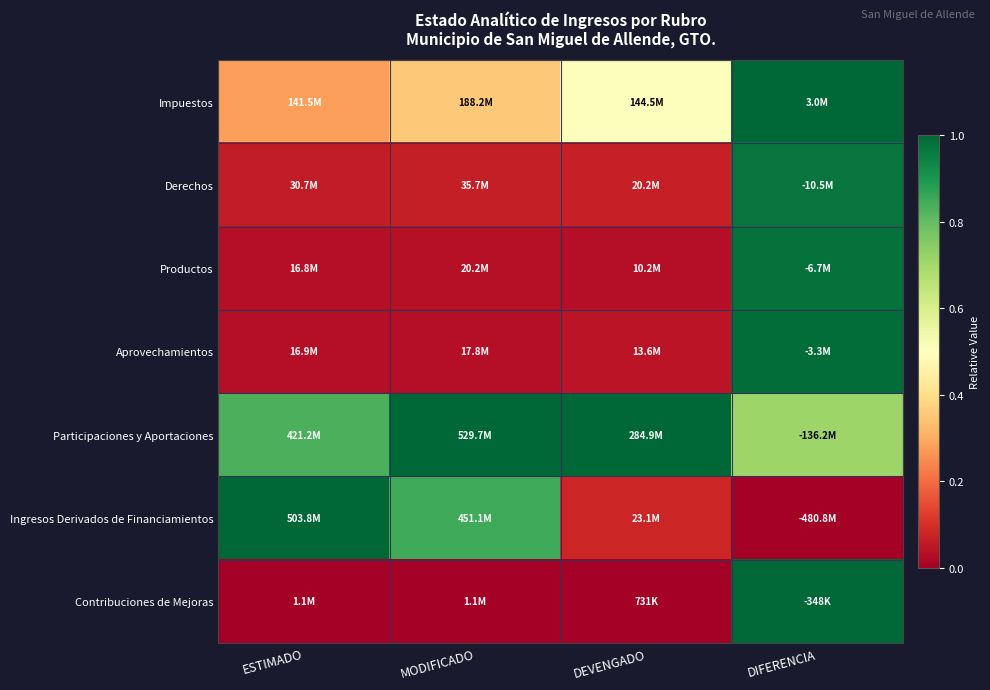

Between ESTIMADO and DEVENGADO, which series saw the biggest shift?

Ingresos Derivados de Financiamientos